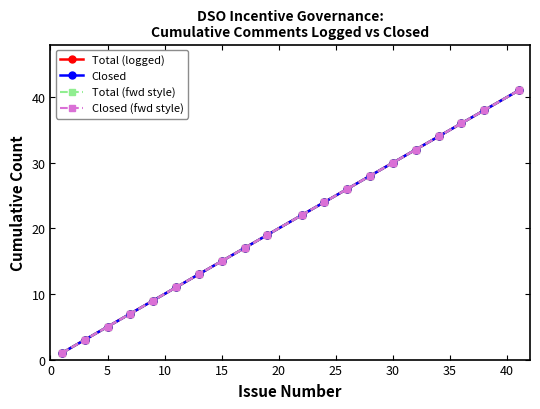

Which series has the largest total across all categories?

Total (logged)